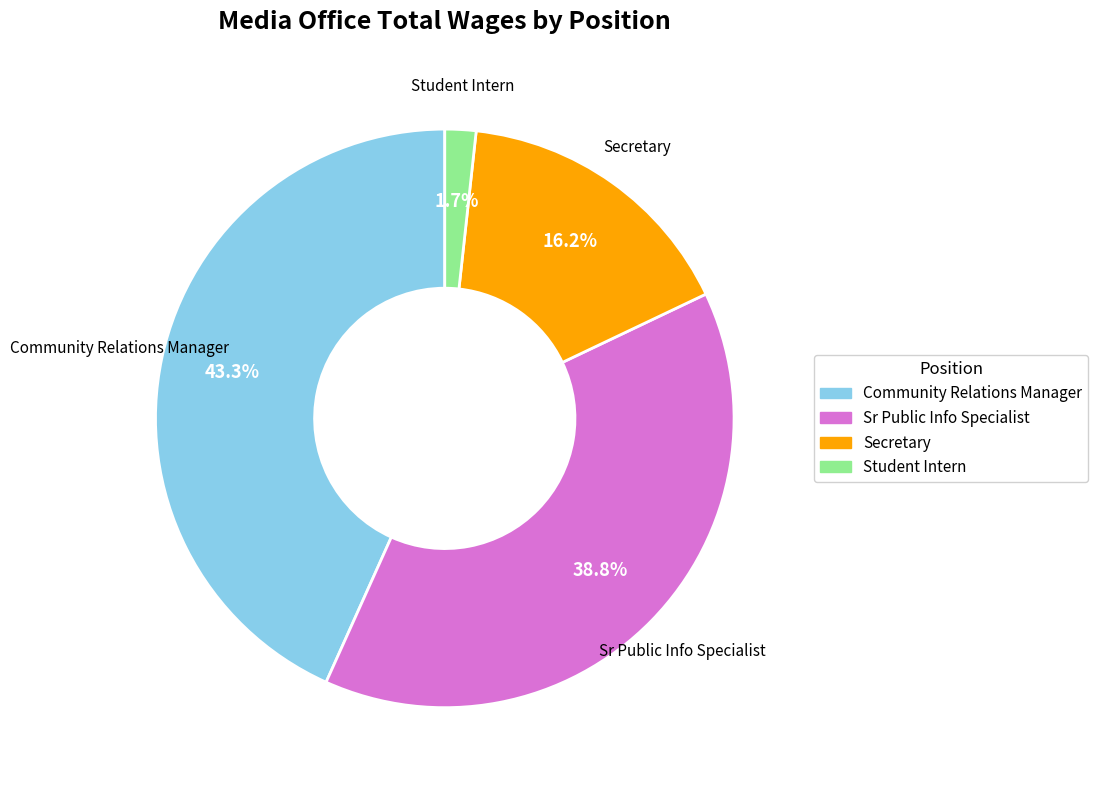

The Secretary slice represents 16% of the pie. True or false?

True